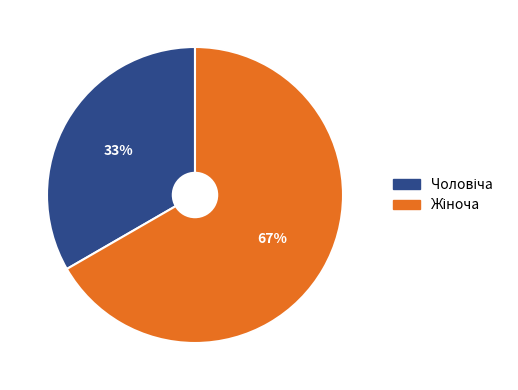

How many slices are in this pie chart?

2